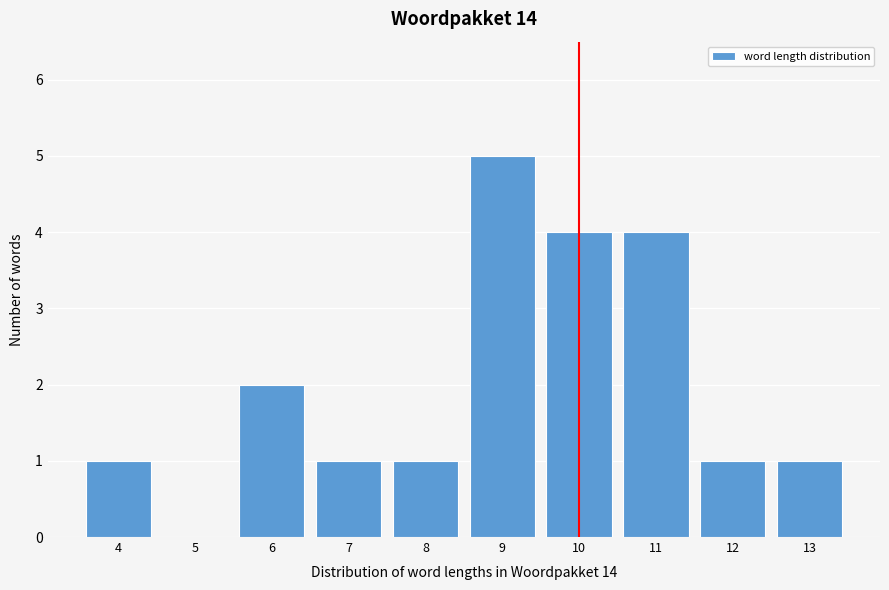

Reading left to right, list every bar in this chart as the range it spans on the x-axis followed by its height. The values are not printed on the chart, so give them approximately, as read against the axis.

3.5 to 4.5: 1
4.5 to 5.5: 0
5.5 to 6.5: 2
6.5 to 7.5: 1
7.5 to 8.5: 1
8.5 to 9.5: 5
9.5 to 10.5: 4
10.5 to 11.5: 4
11.5 to 12.5: 1
12.5 to 13.5: 1